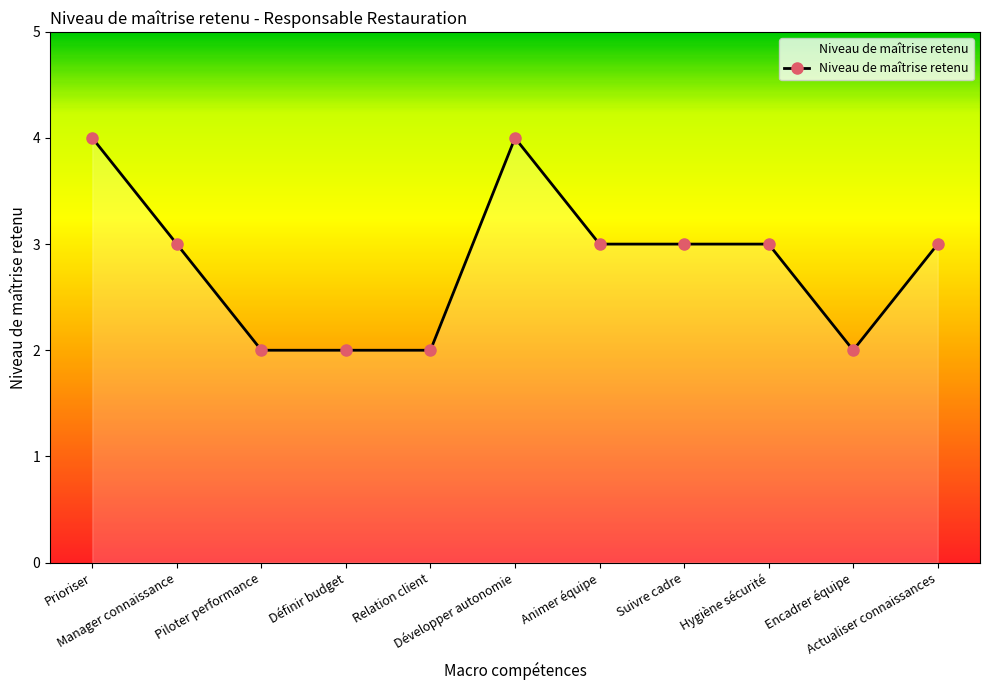

What is the value of the 11th point from the left?

3